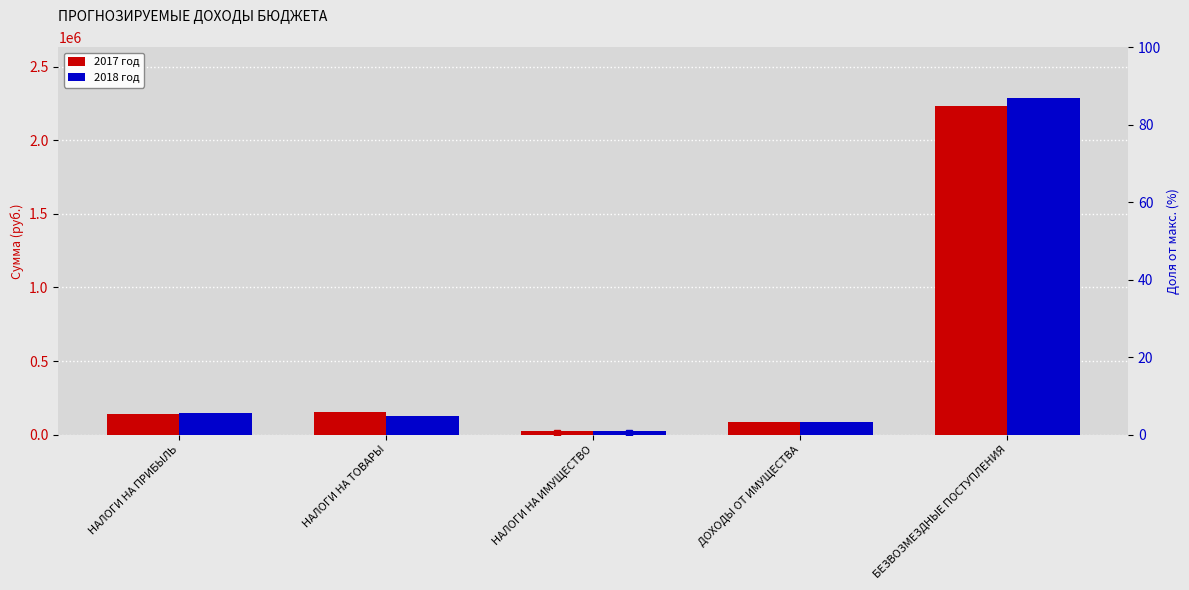

Is the value of 2017 год at БЕЗВОЗМЕЗДНЫЕ ПОСТУПЛЕНИЯ greater than the value of 2018 год at НАЛОГИ НА ИМУЩЕСТВО?

Yes